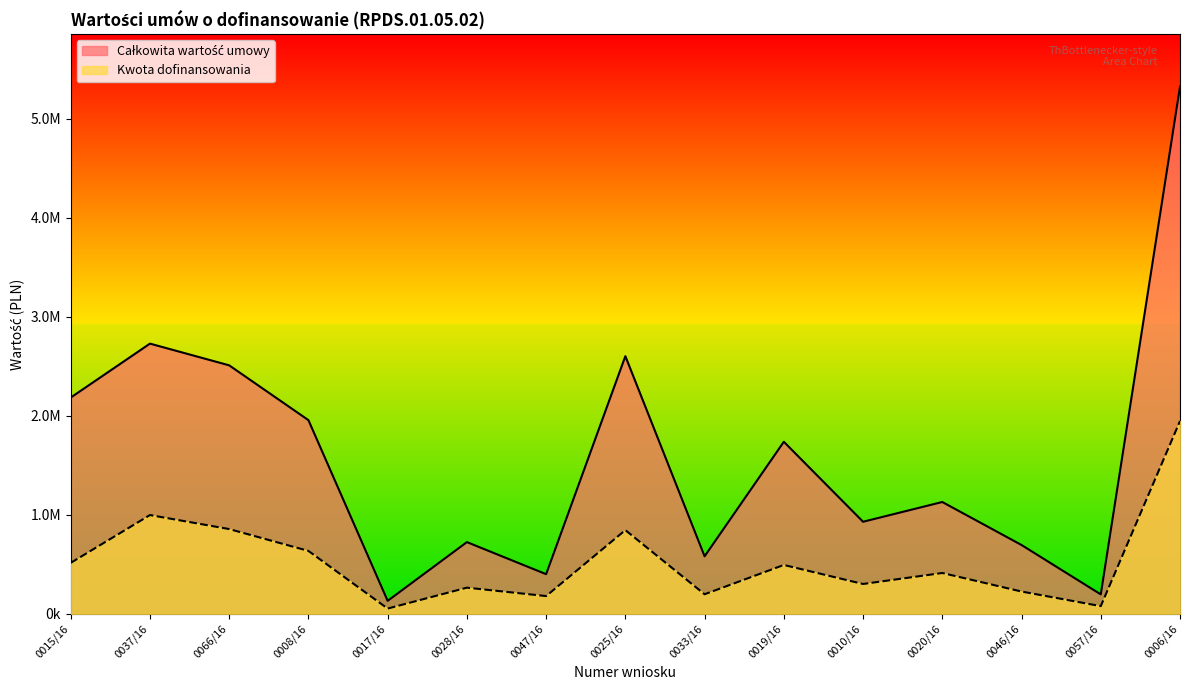

What is the greatest value displayed?

5325900.0